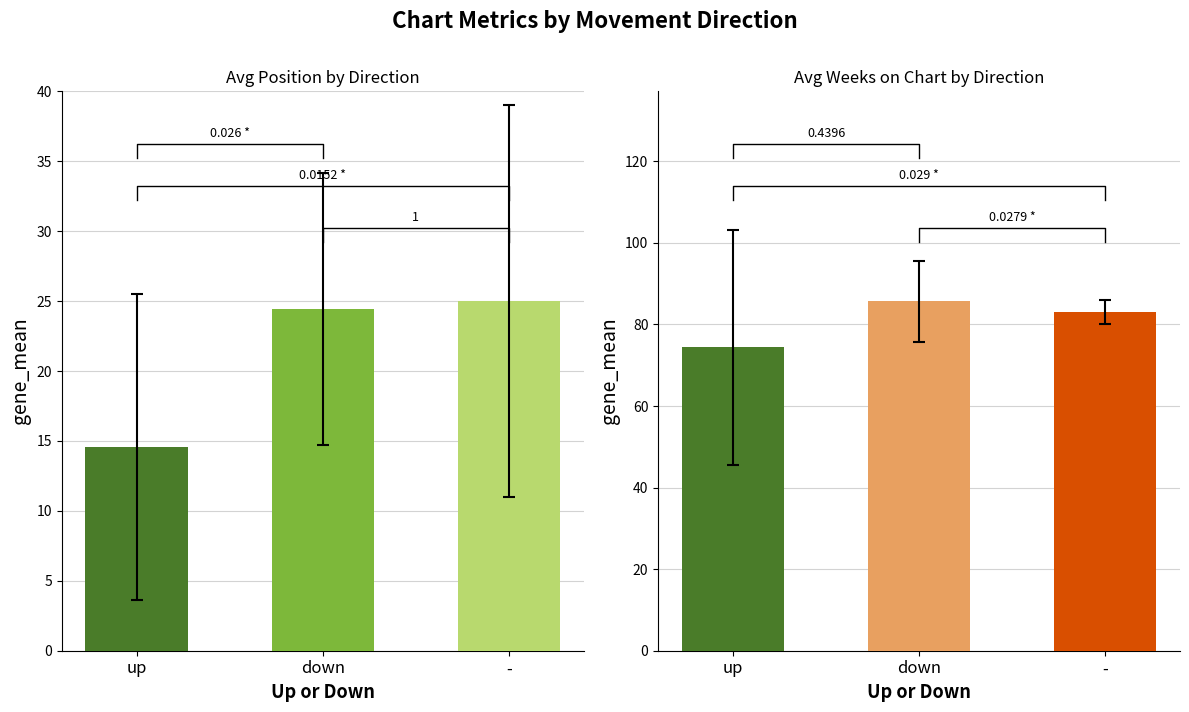

What is the spread (max minus min) of values at down?

19.8